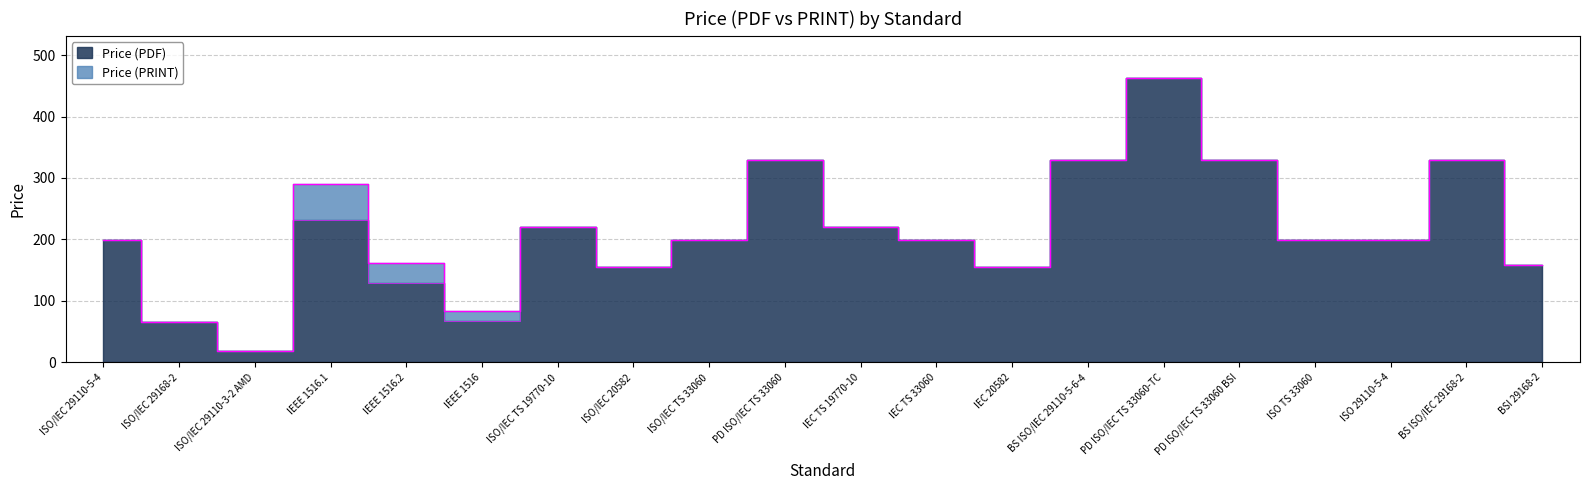

Rank the categories by Price (PDF) value from highest to lowest.

PD ISO/IEC TS 33060-TC, PD ISO/IEC TS 33060, BS ISO/IEC 29110-5-6-4, PD ISO/IEC TS 33060 BSI, BS ISO/IEC 29168-2, IEEE 1516.1, ISO/IEC TS 19770-10, IEC TS 19770-10, ISO/IEC 29110-5-4, ISO/IEC TS 33060, IEC TS 33060, ISO TS 33060, ISO 29110-5-4, BSI 29168-2, ISO/IEC 20582, IEC 20582, IEEE 1516.2, IEEE 1516, ISO/IEC 29168-2, ISO/IEC 29110-3-2 AMD